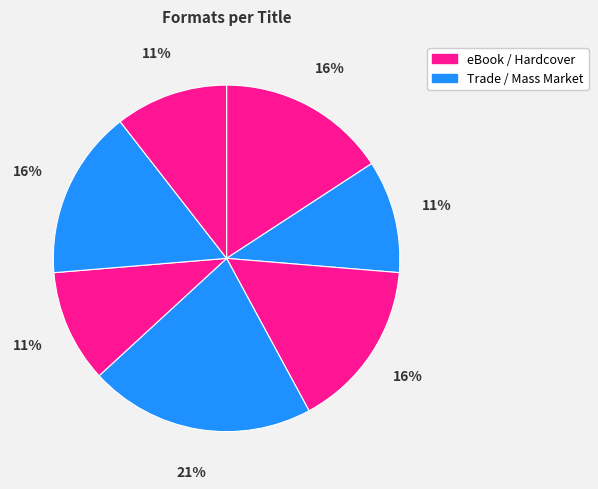

How many slices are in this pie chart?

7